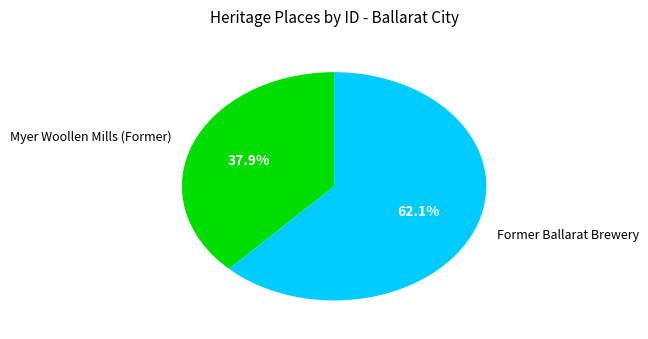

Is there a majority slice in this chart?

Yes